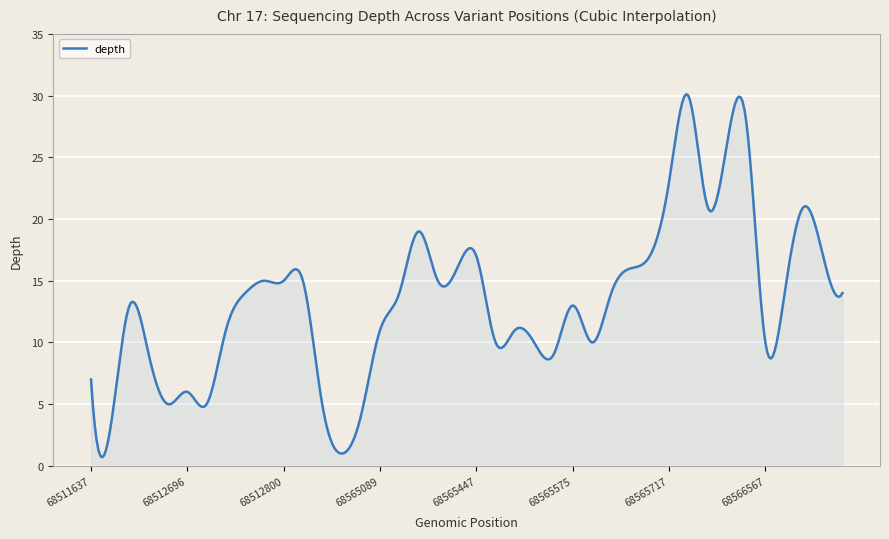

Count the number of categories in the chart.

400